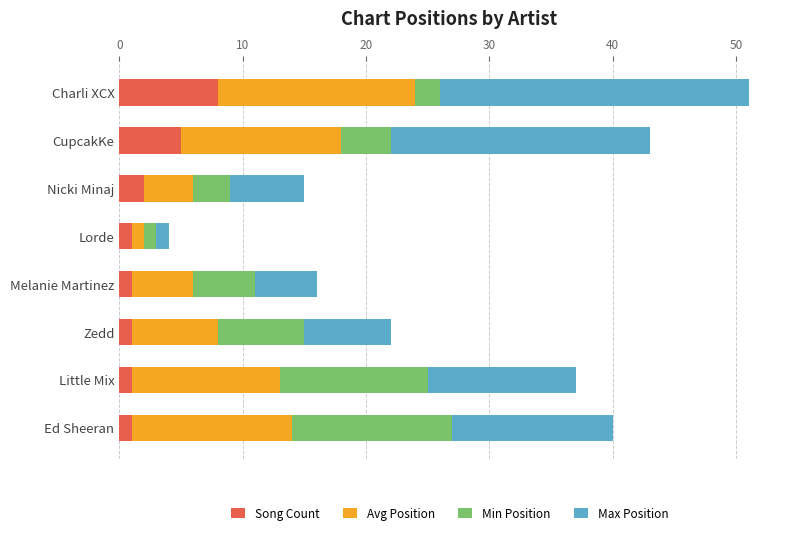

What is the highest value of the Song Count series?

8